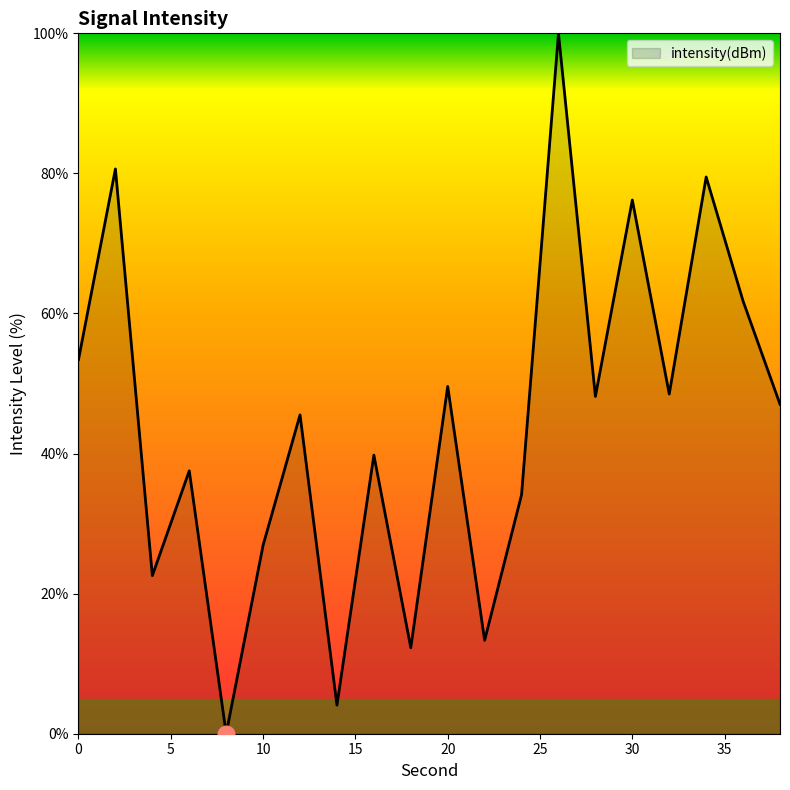

What is the greatest value displayed?

100.0